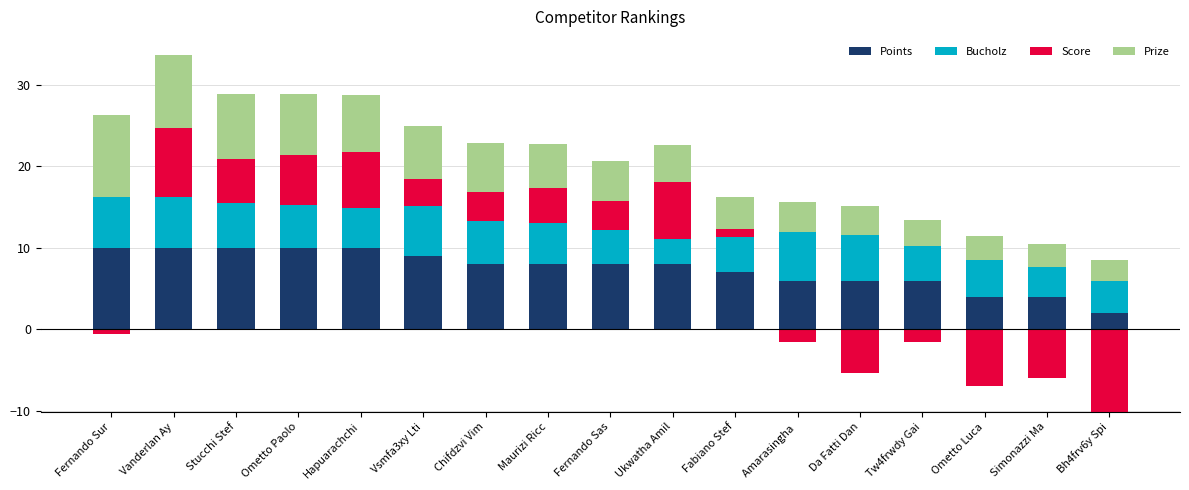

At which category is the sum across all series the highest?

Vanderlan Ay